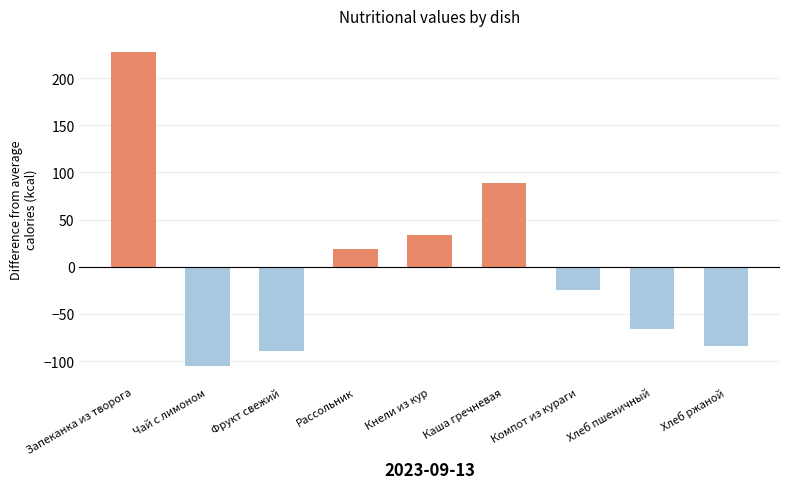

The chart shows a value of 228.1 at Запеканка из творога. True or false?

True